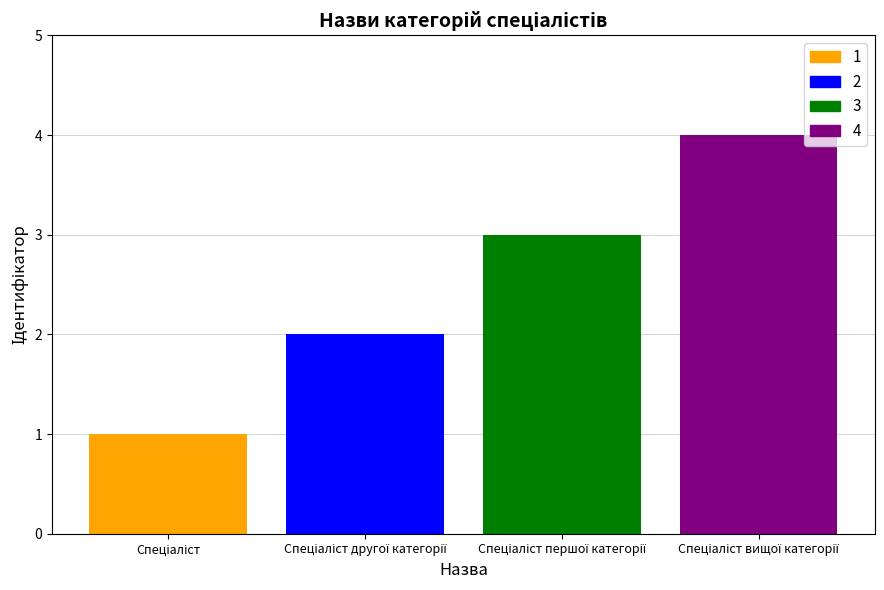

What is the difference between the maximum and minimum values?

3